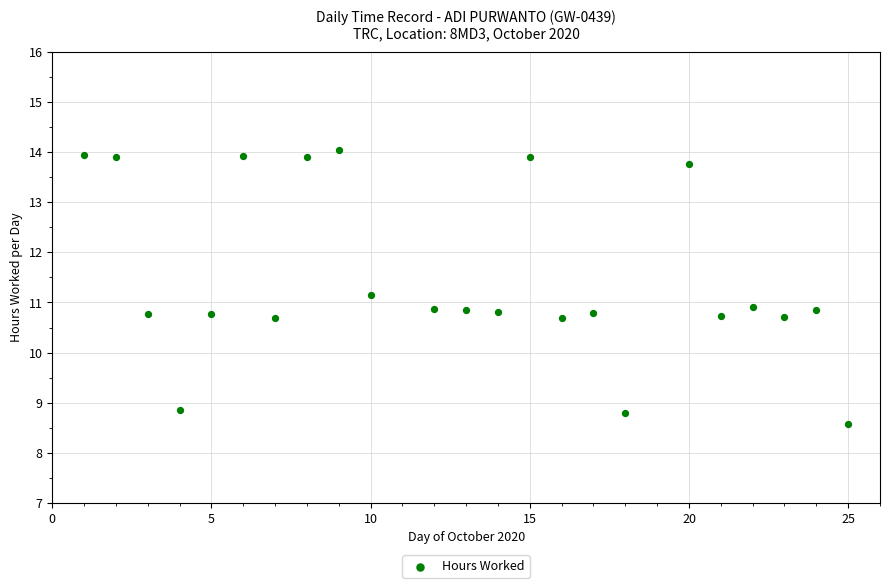

What is the range of Y values (max minus min)?

5.5